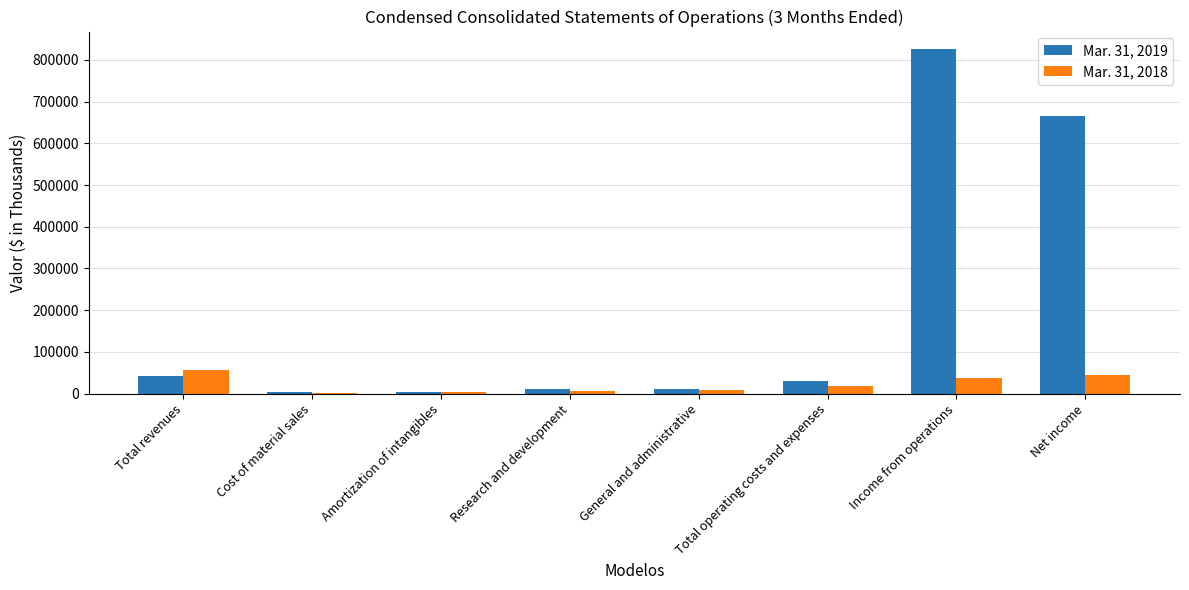

At which label is Mar. 31, 2018 closest to 28472?

Income from operations